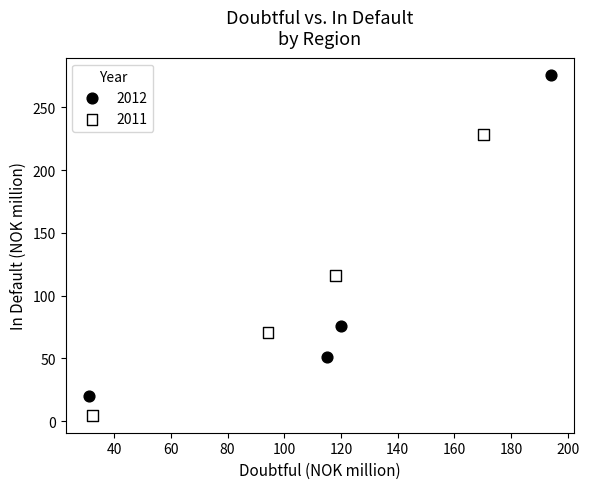

Which series reaches the maximum Y coordinate?

2012